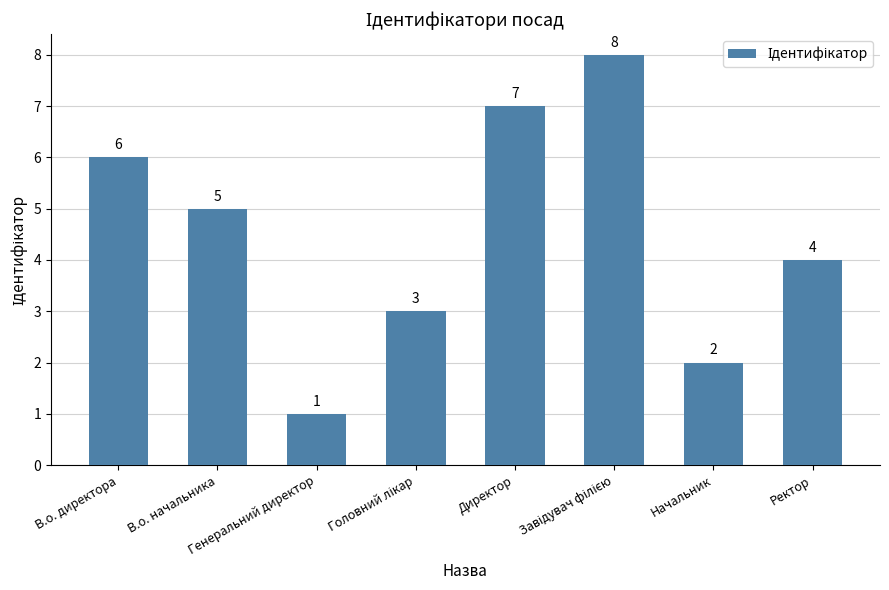

What is the difference between the second highest and minimum values?

6